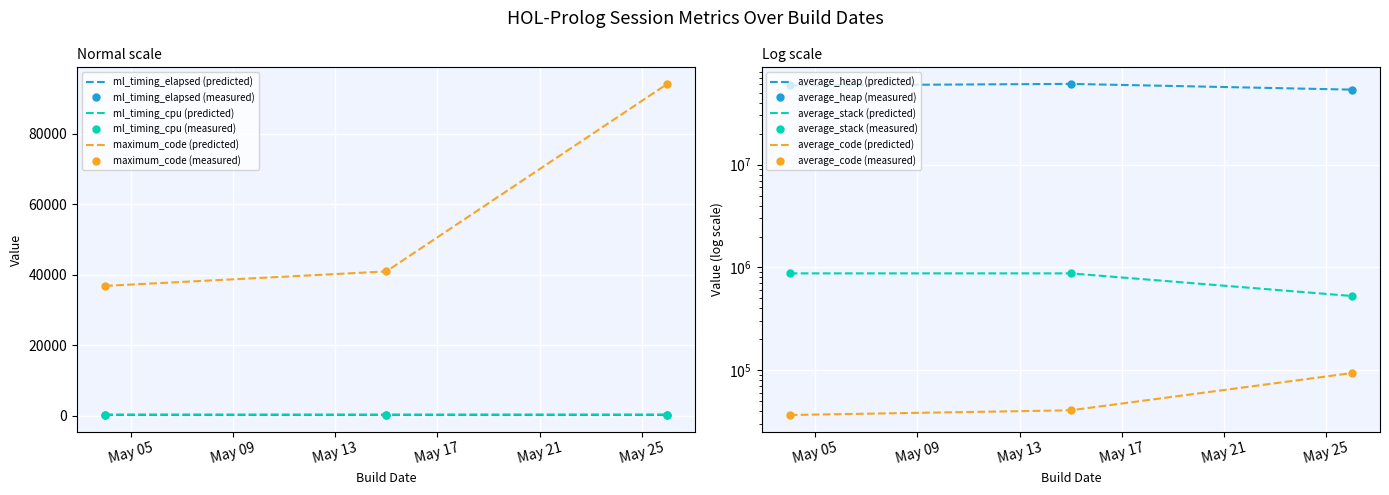

At which category is the sum across all series the highest?

2024-05-15